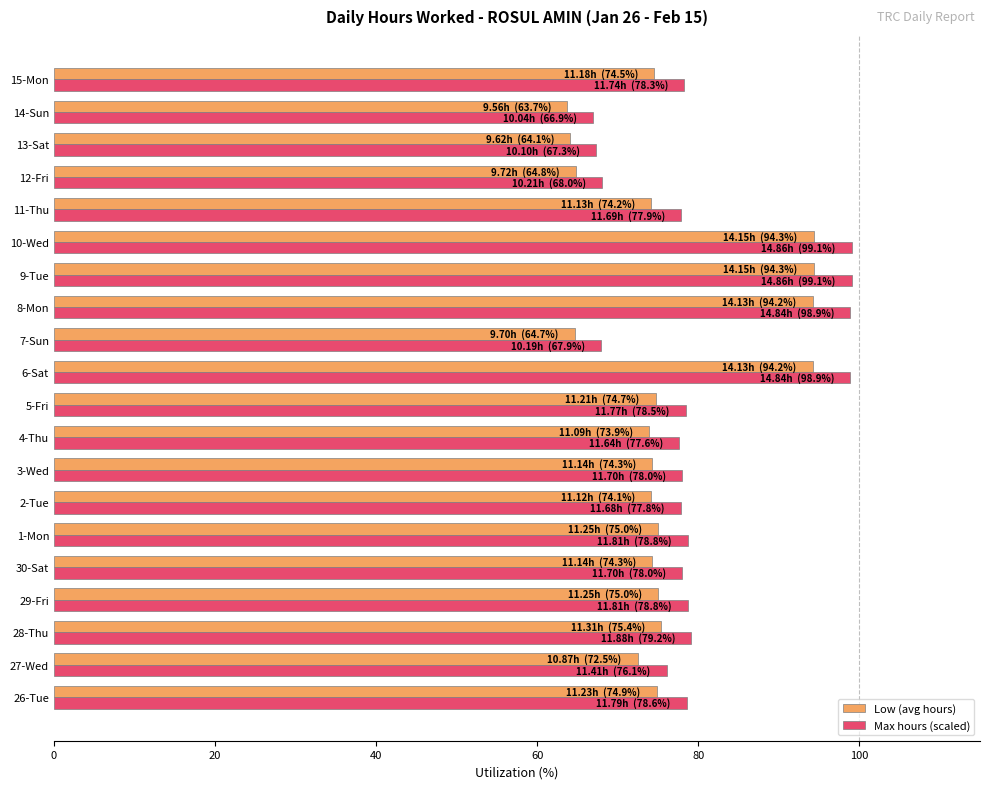

Which series changed the most between 10-Wed and 12-Fri?

Max hours (scaled)